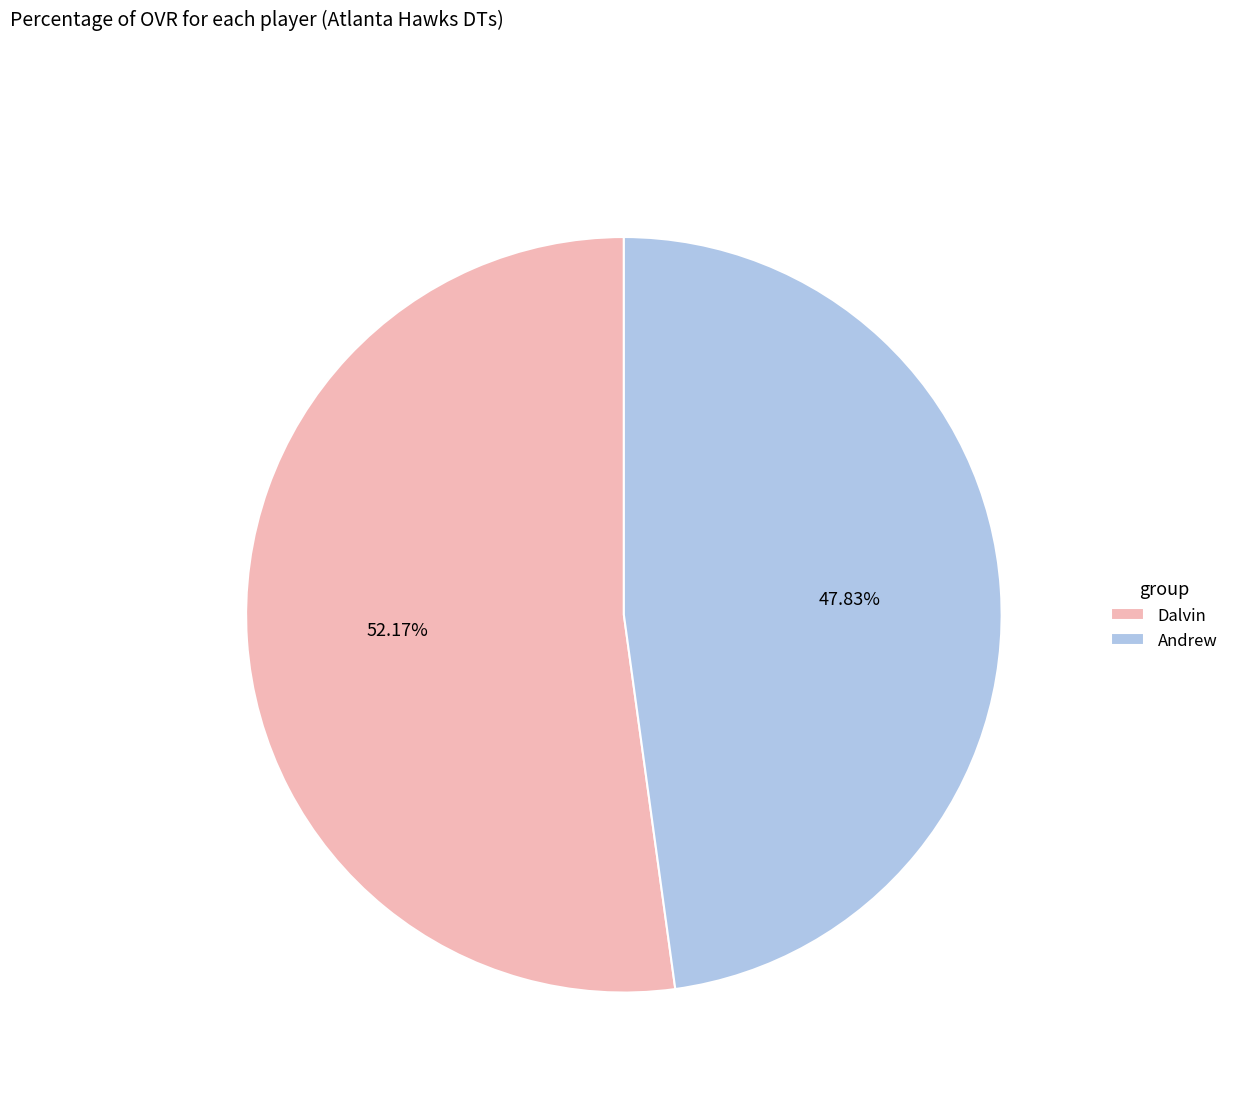

Which category accounts for the majority?

Dalvin